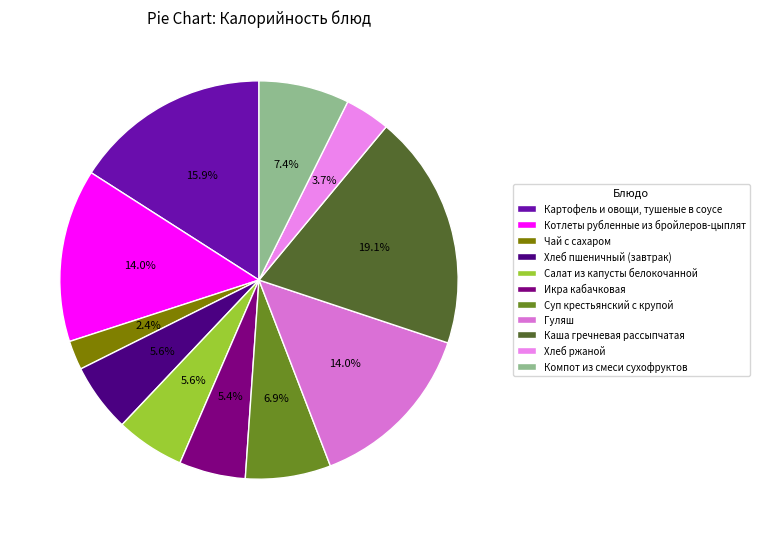

How many segments does this pie chart have?

11